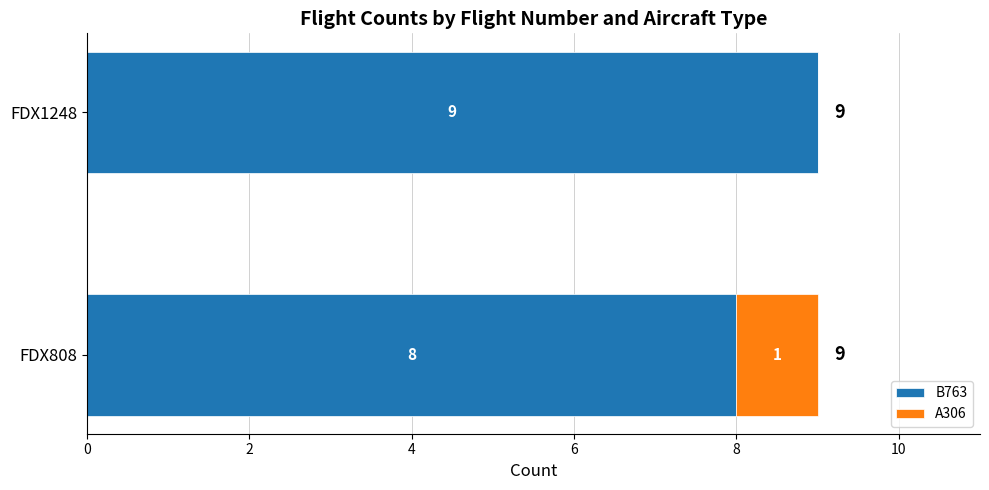

At which label does B763 reach its peak?

FDX1248